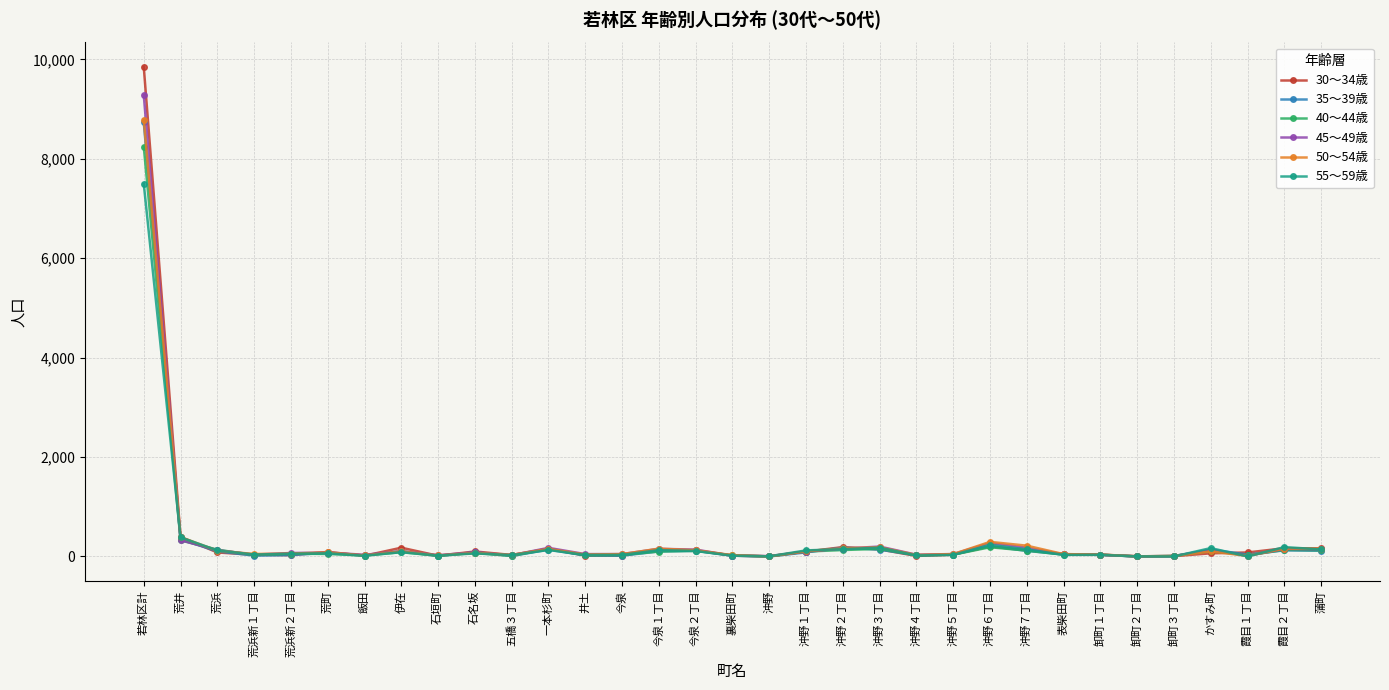

At which category is the sum across all series the highest?

若林区計